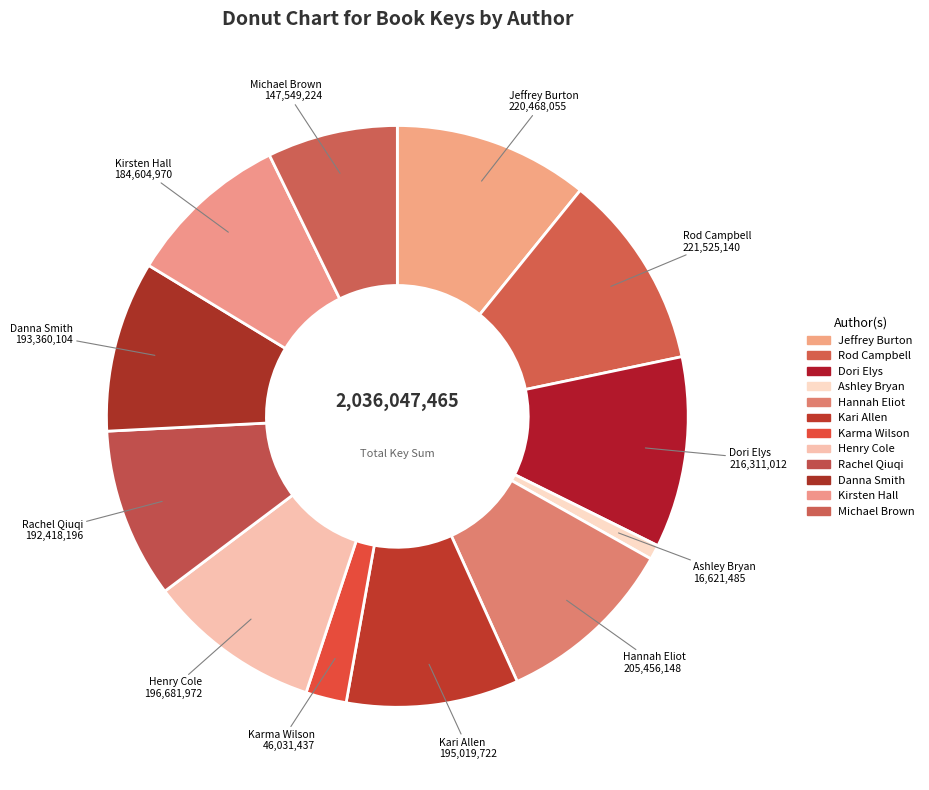

Count the number of slices in the pie.

12